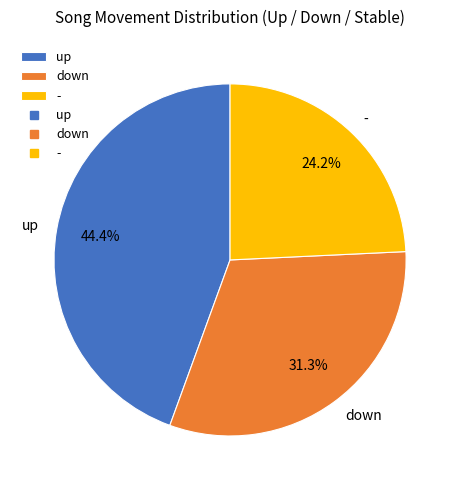

What is the ratio of the value at down to the value at up?

0.7